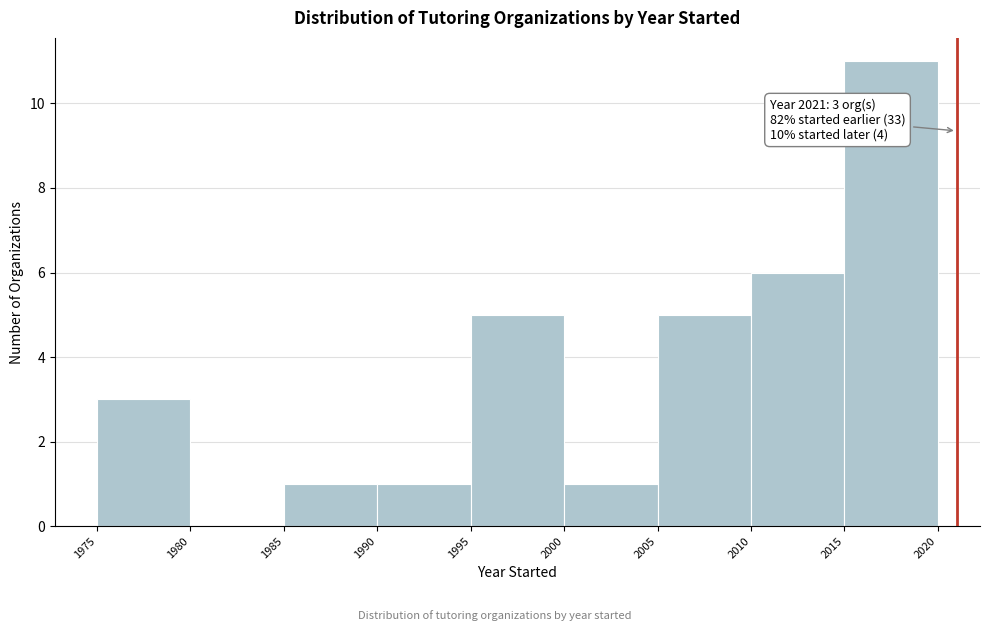

Over which range of the x-axis is the bar tallest?

2015 to 2020